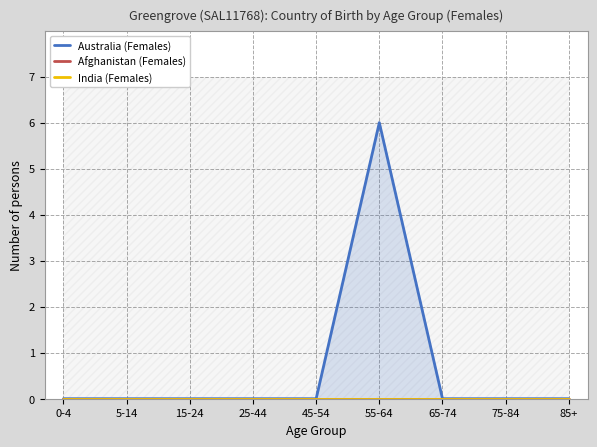

Between 55-64 and 15-24, which is larger?

55-64